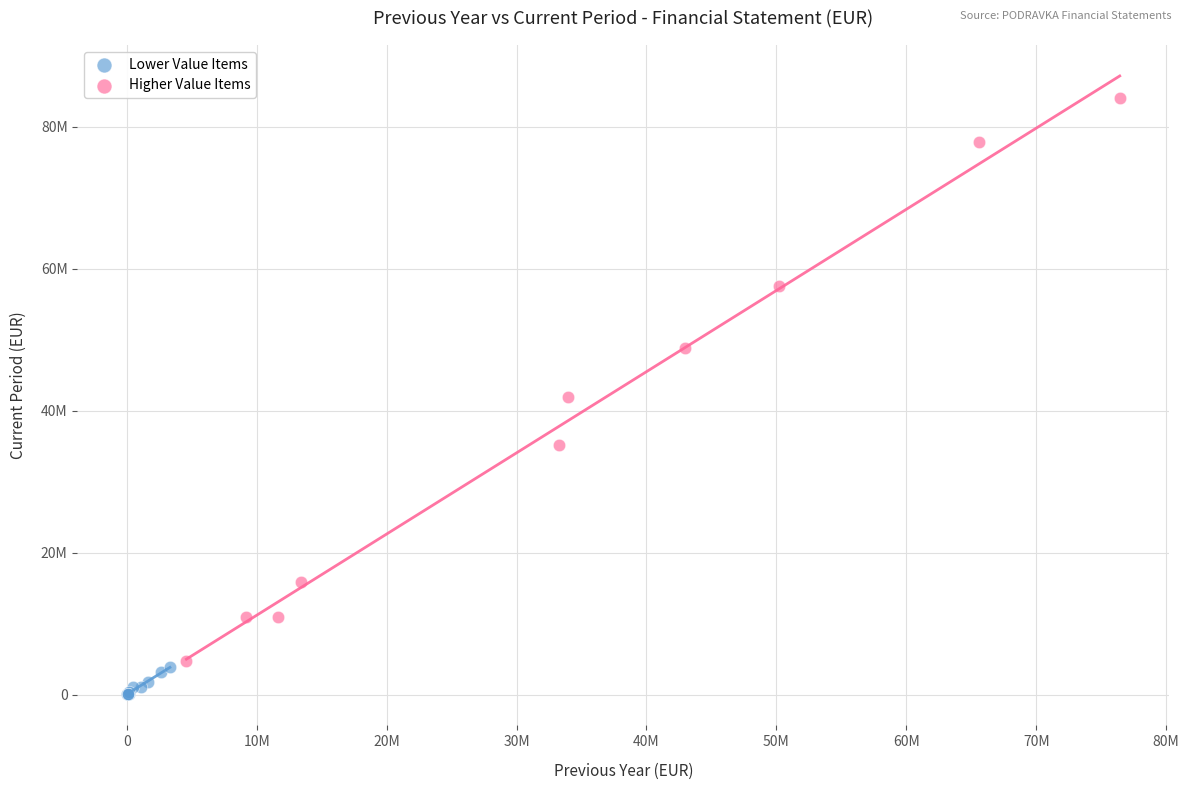

What are all the series names shown in the legend?

Lower Value Items, Higher Value Items